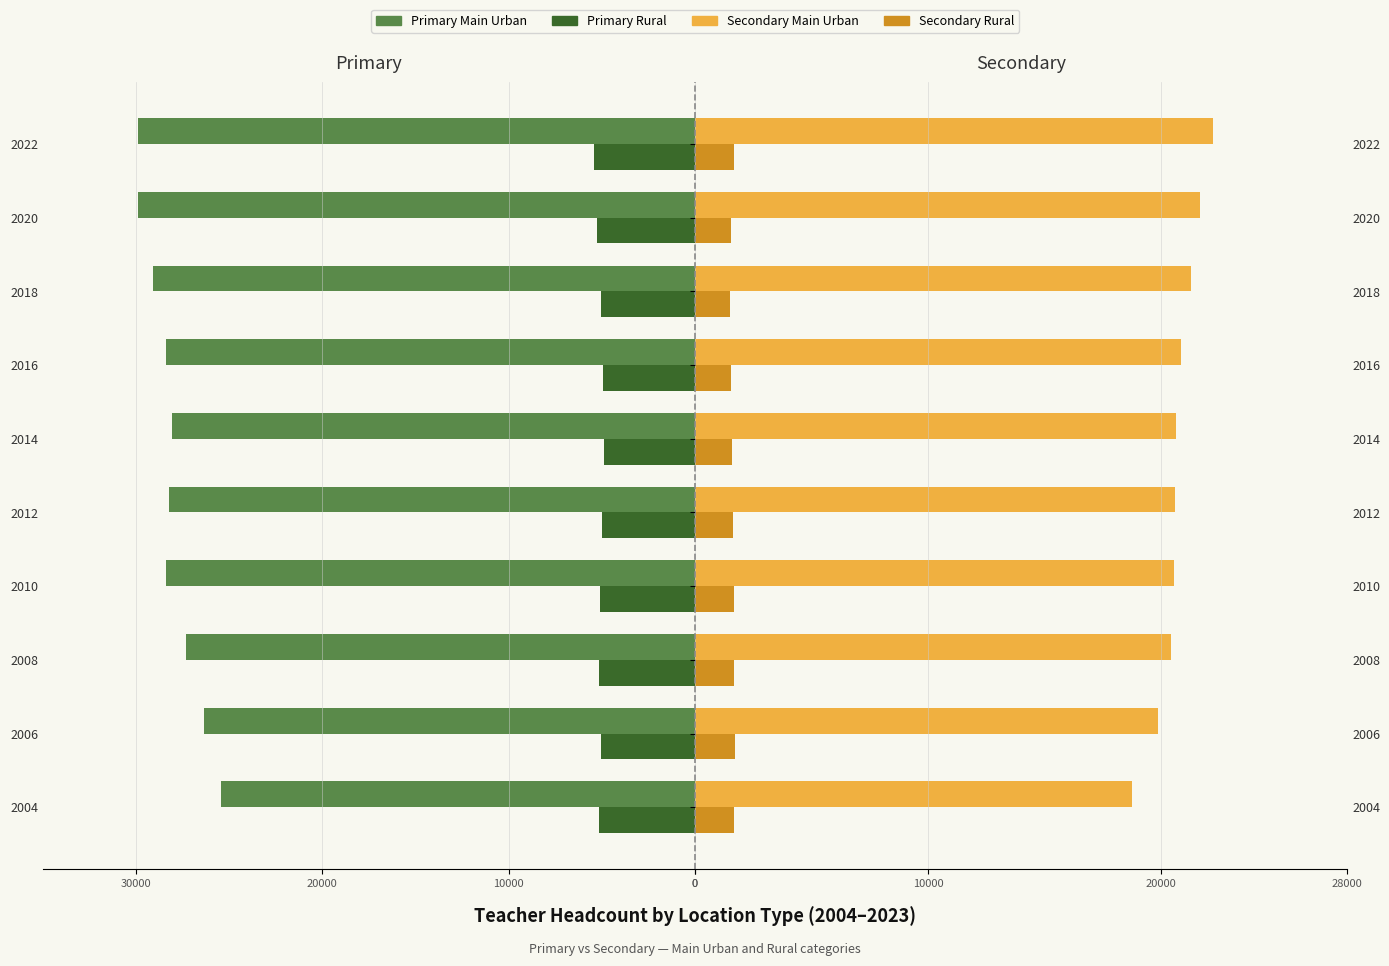

True or false: Primary Rural has a value of -4989 at 2012.

True